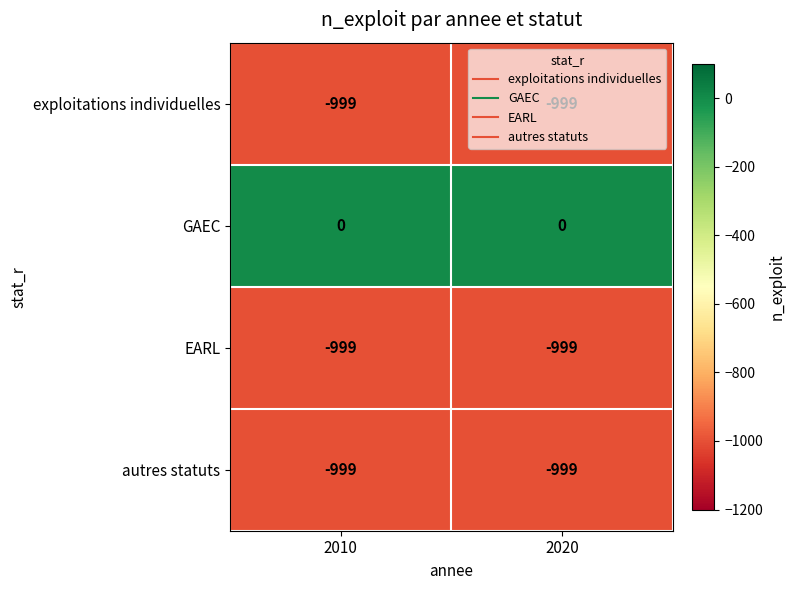

Where is exploitations individuelles nearest to the value -999?

2010